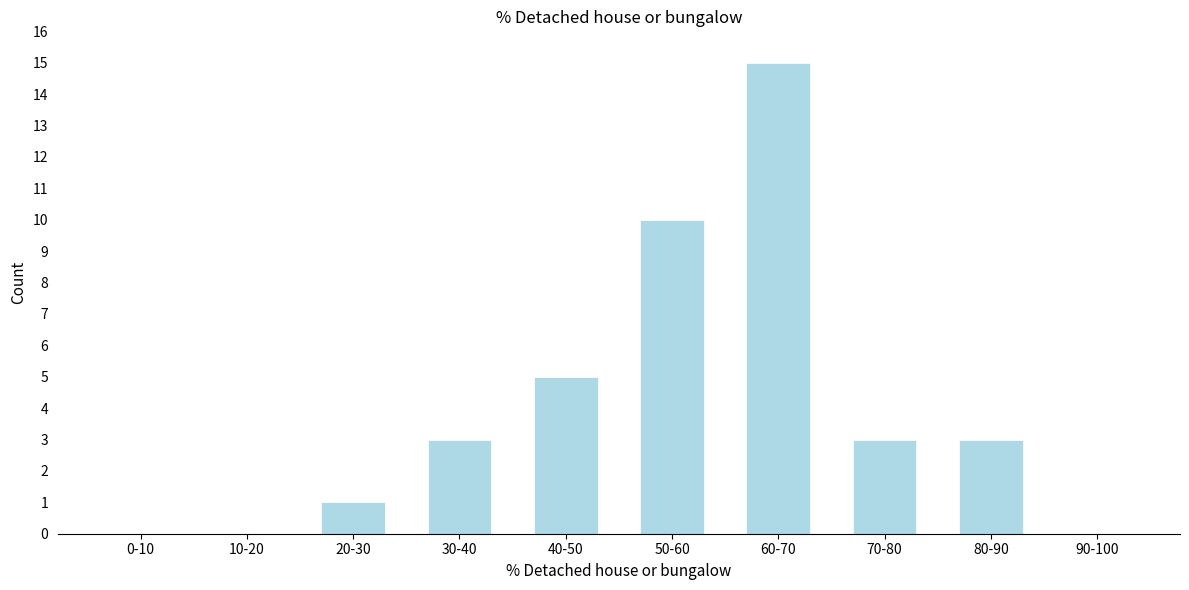

Reading left to right, list all the values displayed in this chart.

0-10=0	10-20=0	20-30=1	30-40=3	40-50=5	50-60=10	60-70=15	70-80=3	80-90=3	90-100=0